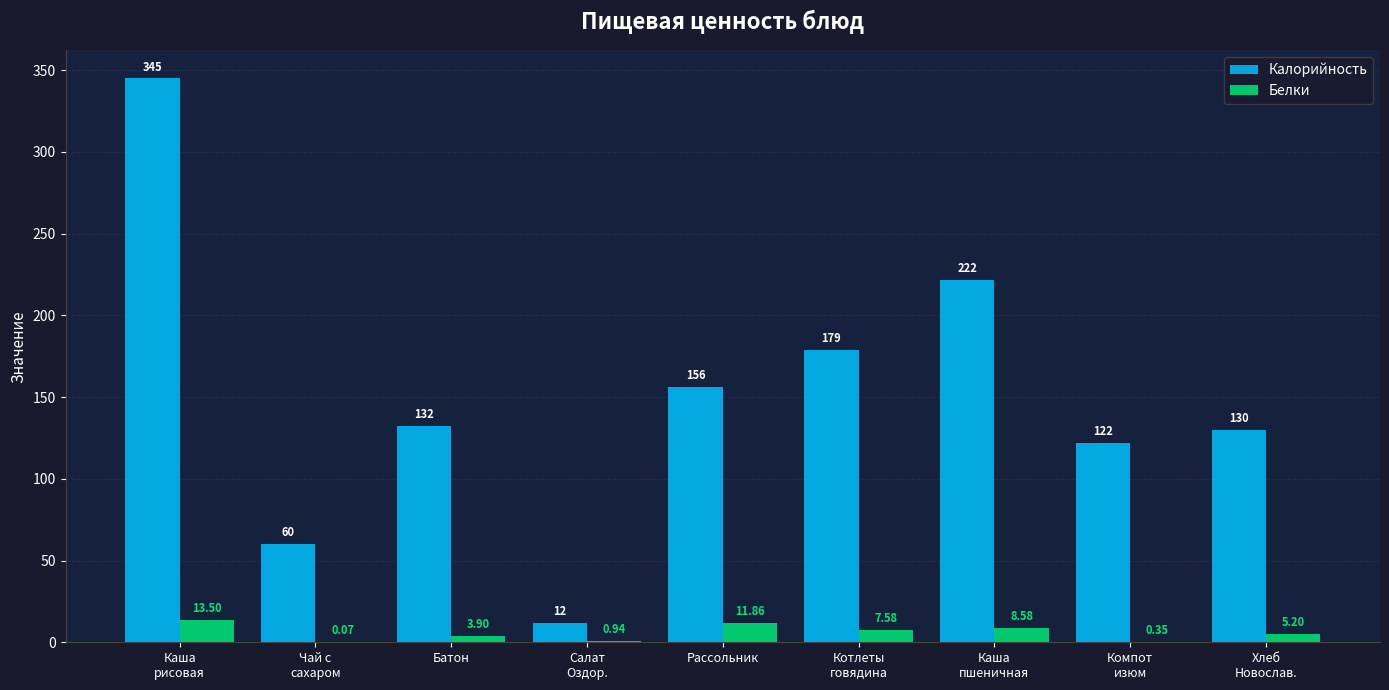

What is the sum of all Белки values?

52.0